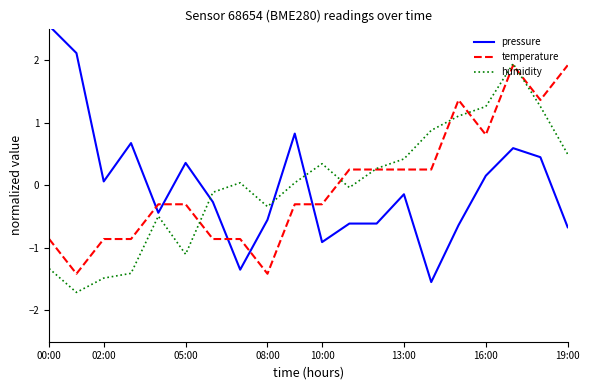

Which series has the widest spread of values?

pressure